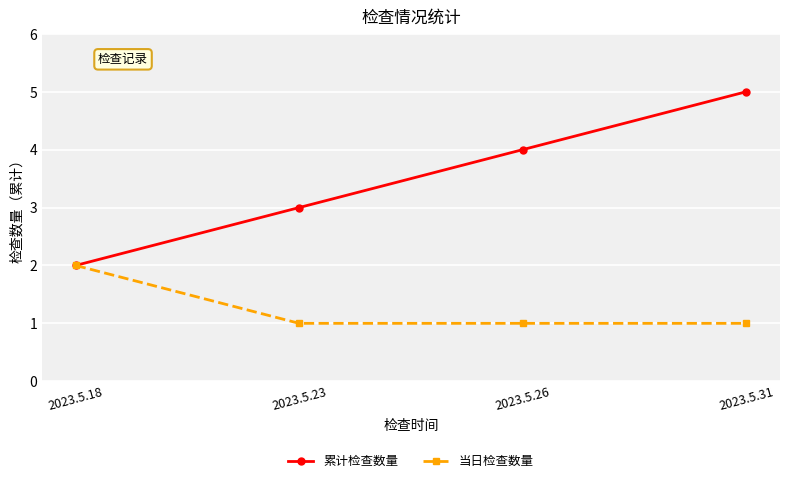

At which label does 累计检查数量 reach its peak?

2023.5.31